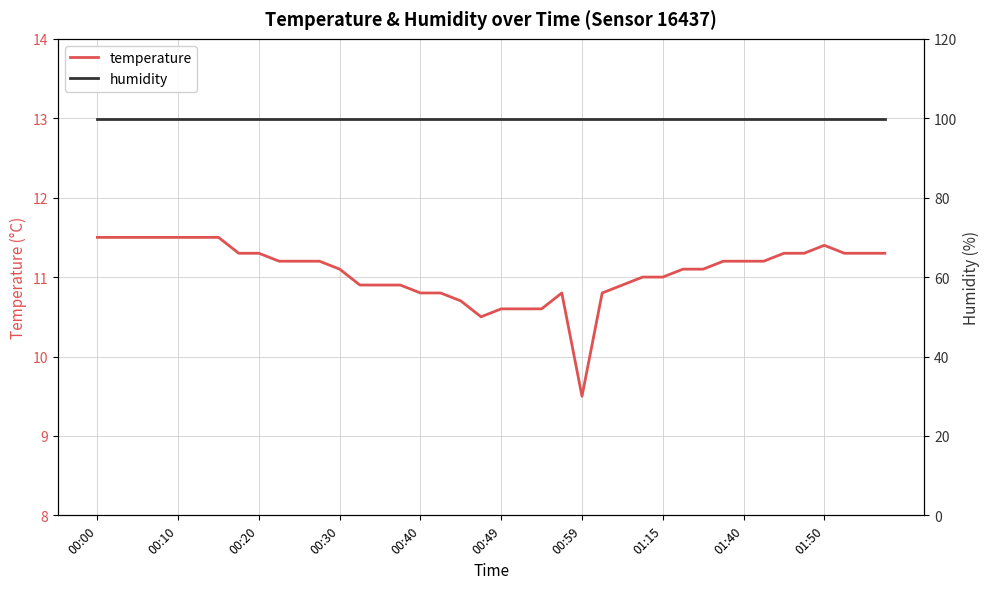

True or false: humidity and temperature intersect in this chart.

False